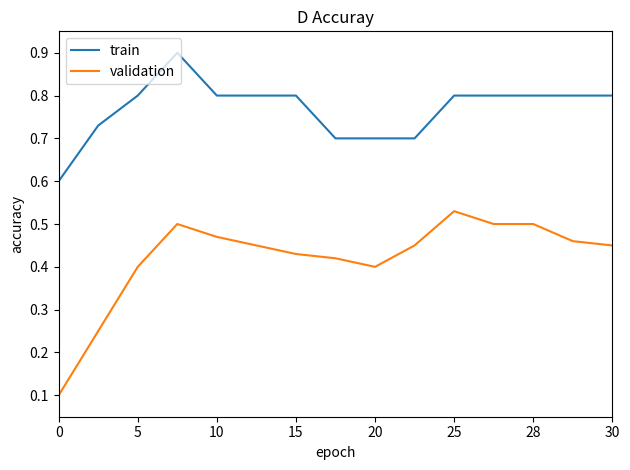

Rank the series by their maximum value, from highest to lowest.

train, validation